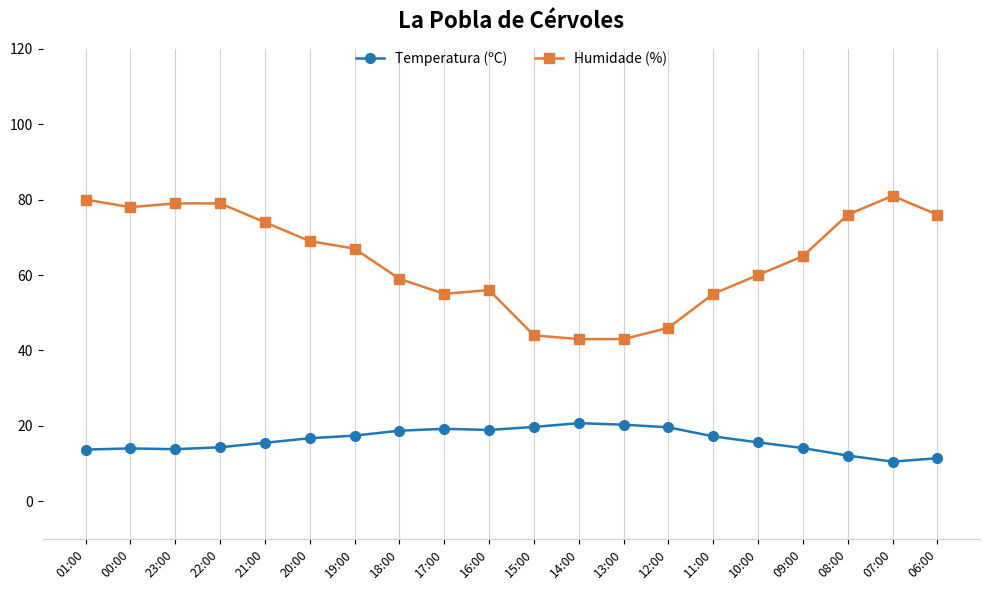

Is this an area chart (filled region under the line)?

No